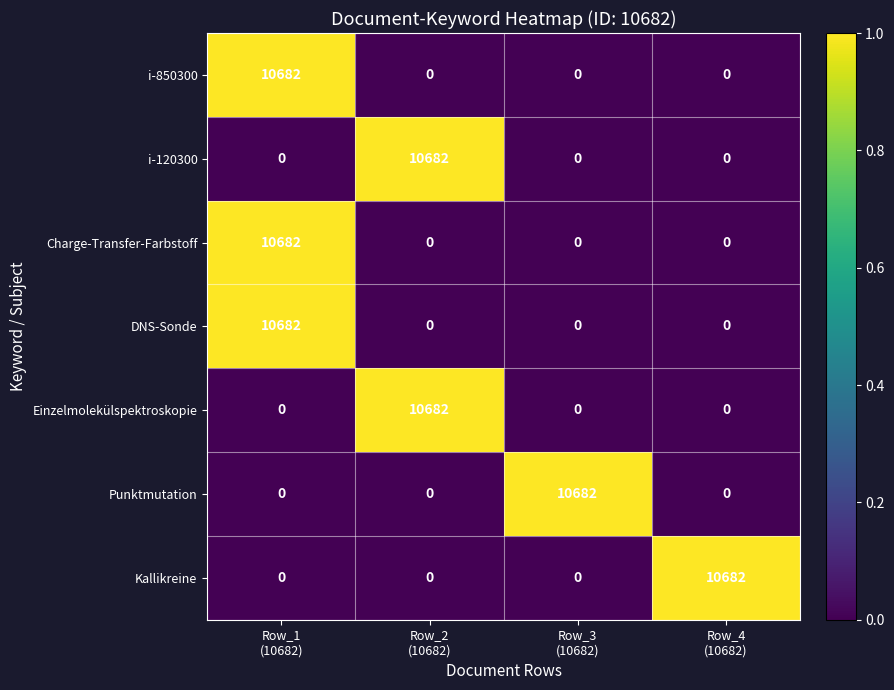

Reading left to right, list all the values displayed in this chart.

i-850300: 10682	0	0	0
i-120300: 0	10682	0	0
Charge-Transfer-Farbstoff: 10682	0	0	0
DNS-Sonde: 10682	0	0	0
Einzelmolekülspektroskopie: 0	10682	0	0
Punktmutation: 0	0	10682	0
Kallikreine: 0	0	0	10682